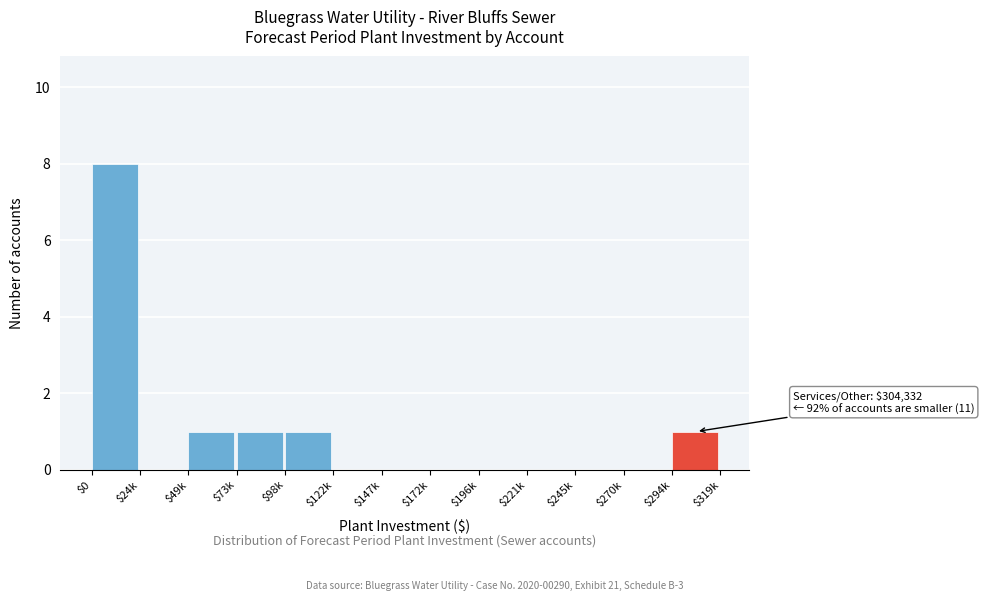

Is it true that the value at $73k is 2?

False